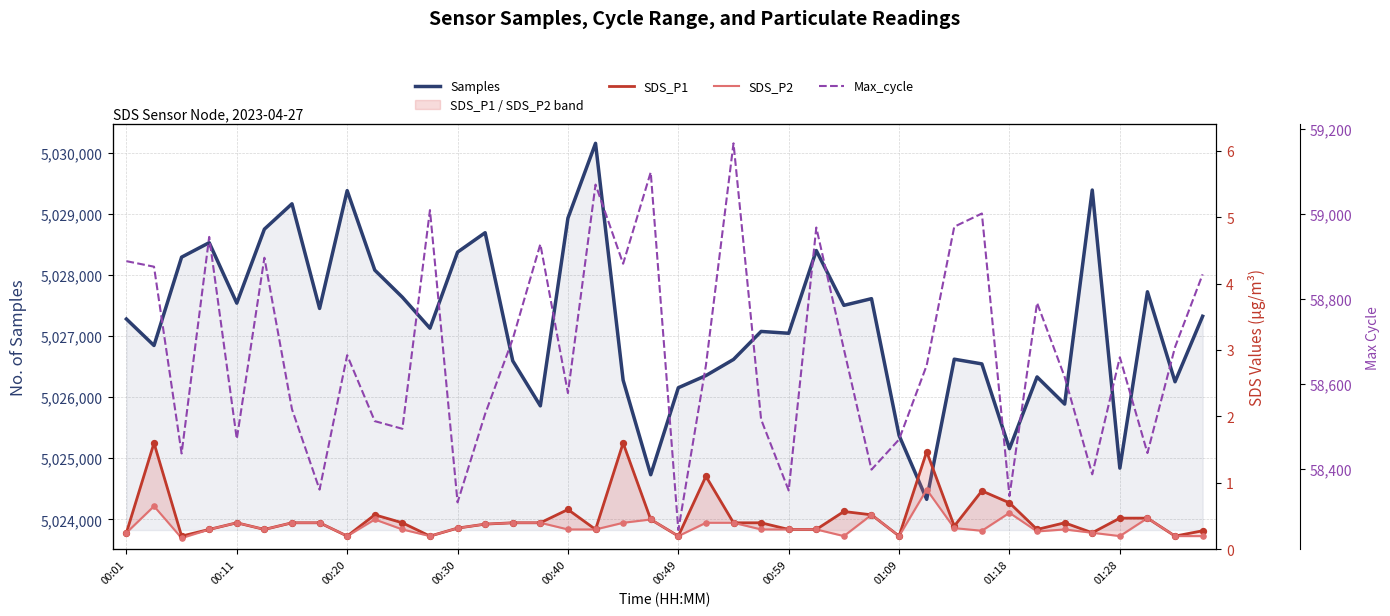

What is the total value across all series at 13?

5087219.8